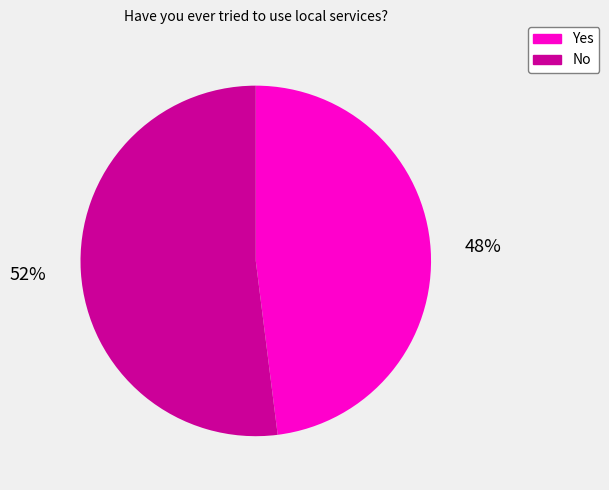

Which category has the smallest portion of the pie?

Yes